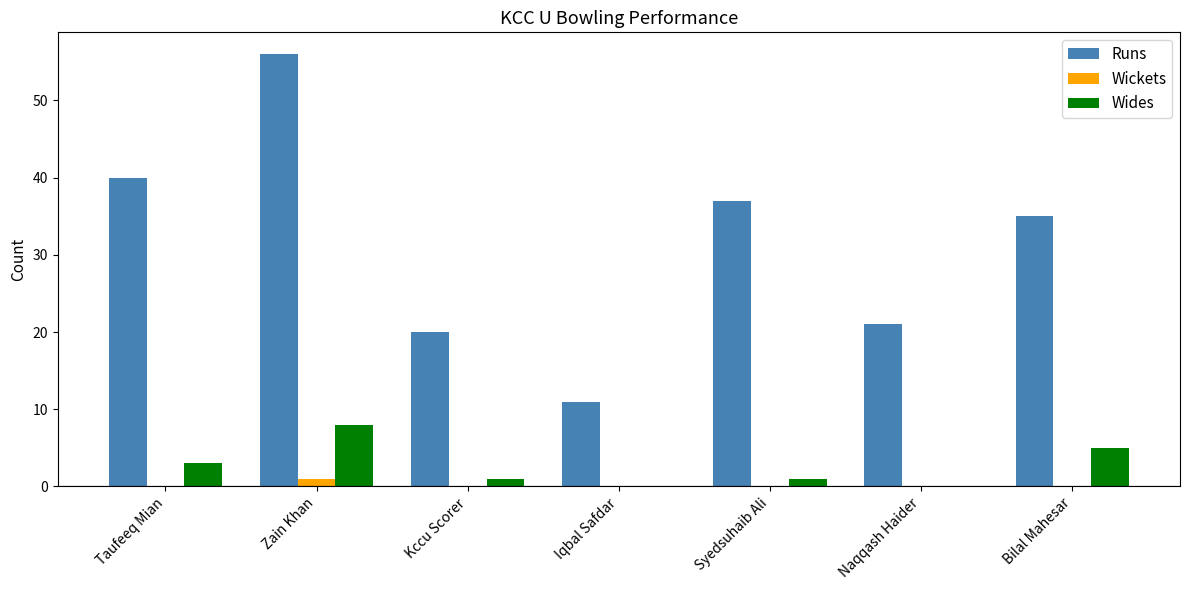

What is the highest value of the Runs series?

56